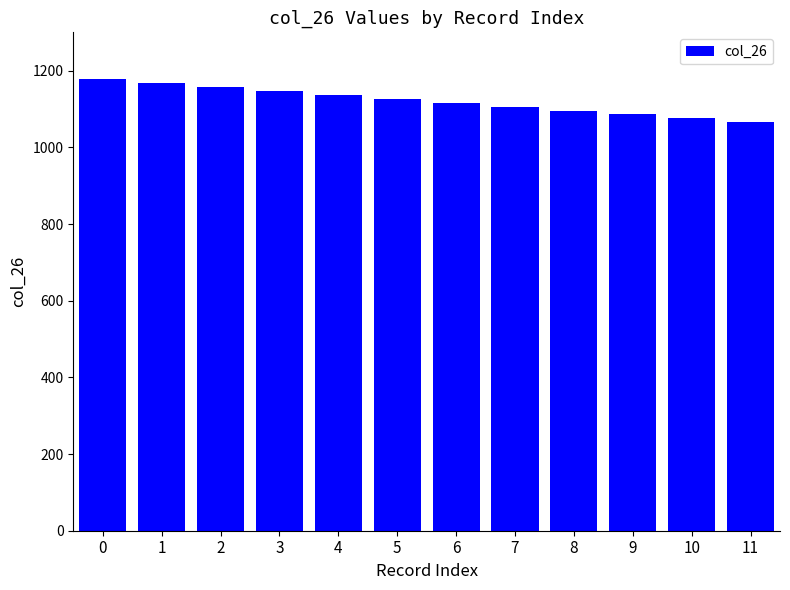

Between 5 and 2, which is larger?

2